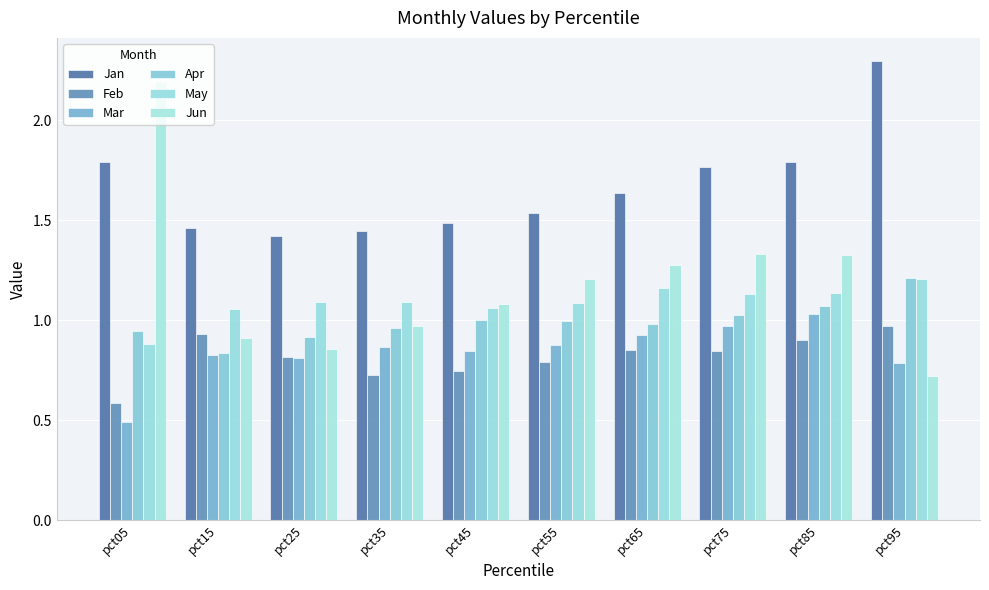

List the series in order of their peak value, highest first.

Jan, Jun, Apr, May, Mar, Feb